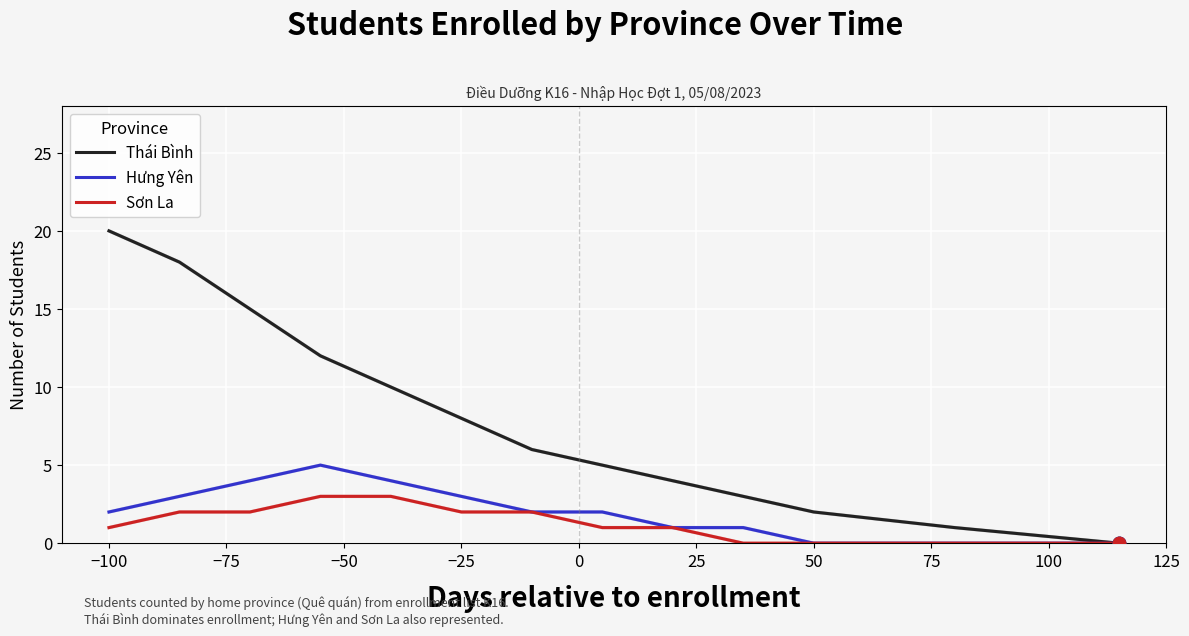

What are all the series names shown in the legend?

Thái Bình, Hưng Yên, Sơn La